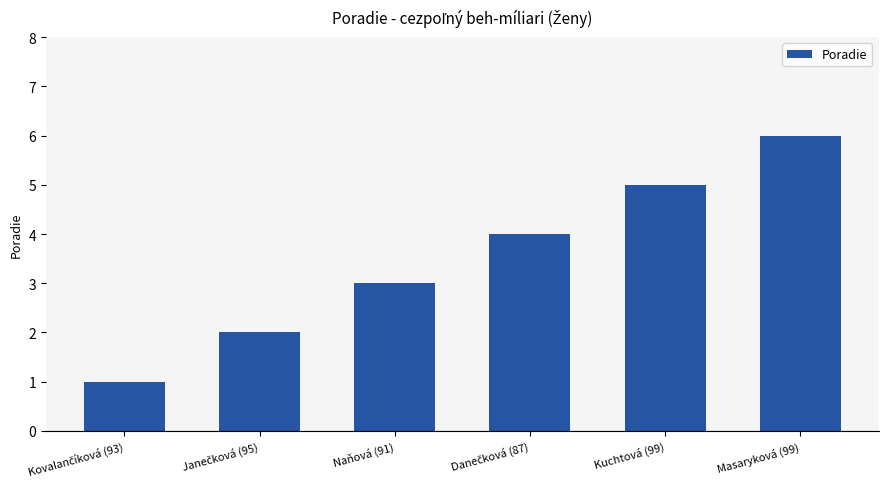

The value at Naňová (91) is 5. True or false?

False